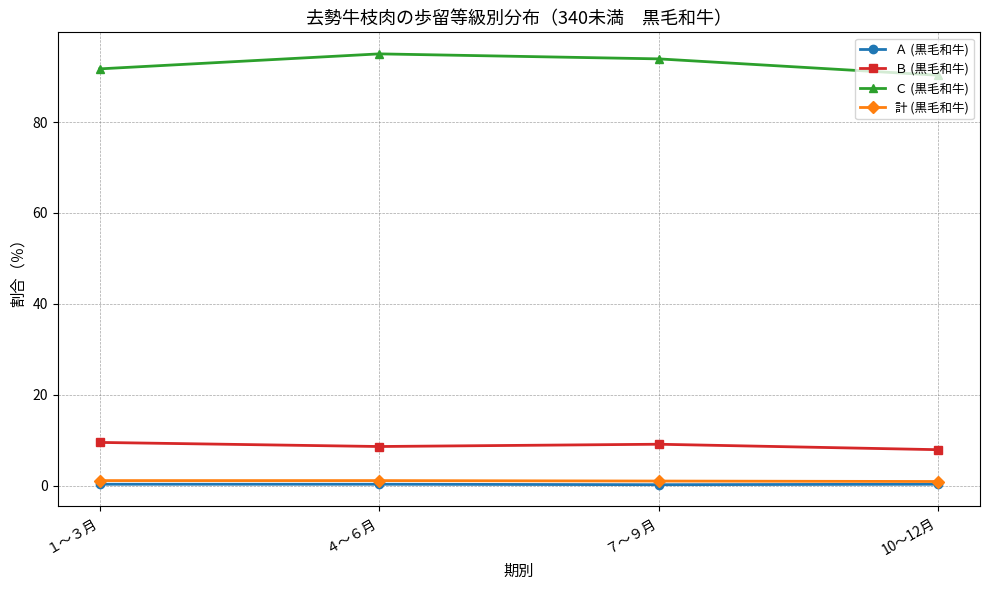

Is the value of Ｂ (黒毛和牛) at １～３月 greater than the value of 計 (黒毛和牛) at １～３月?

Yes